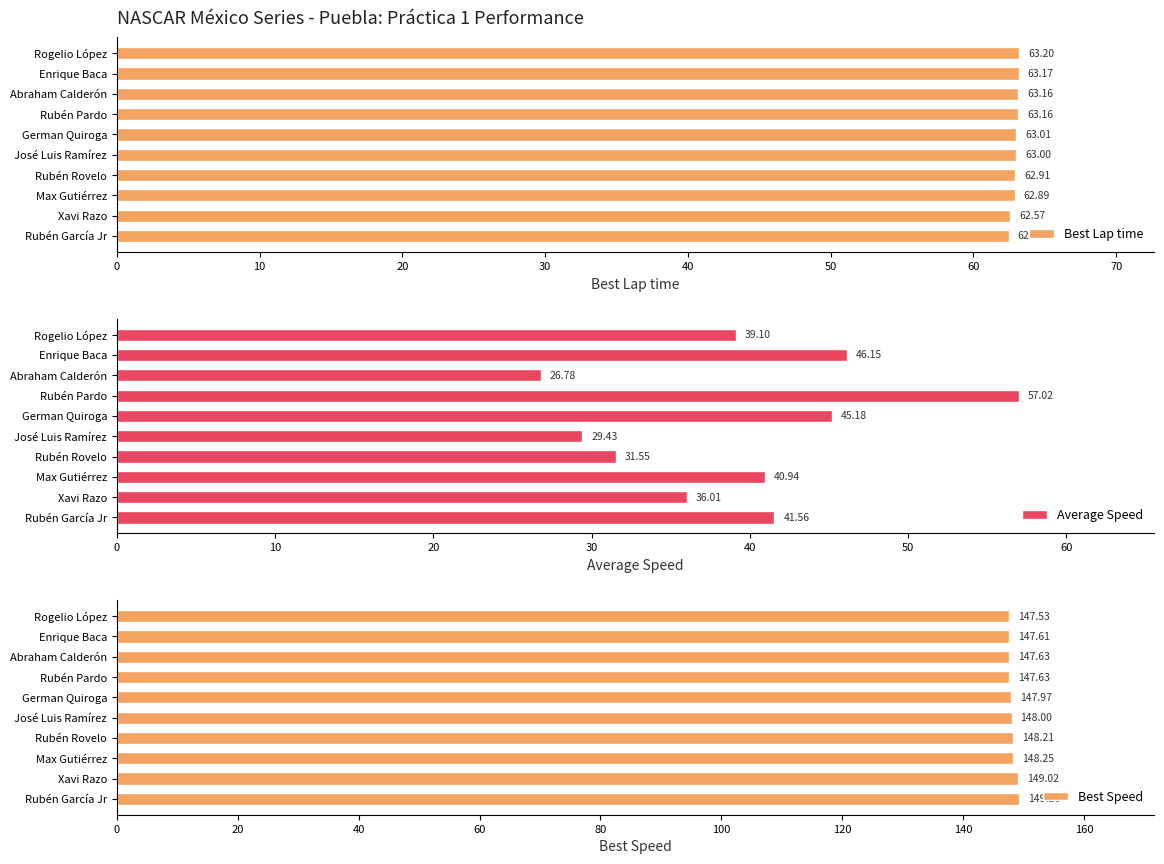

What is the difference between the maximum and minimum values in the Best Speed series?

1.7